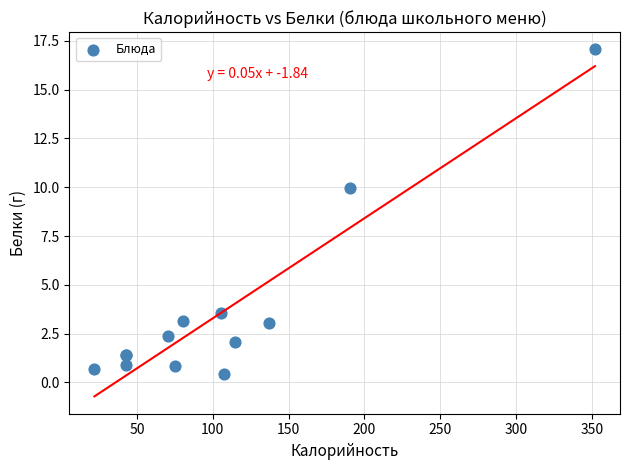

What Y value in the scatter plot is closest to 8?

9.9